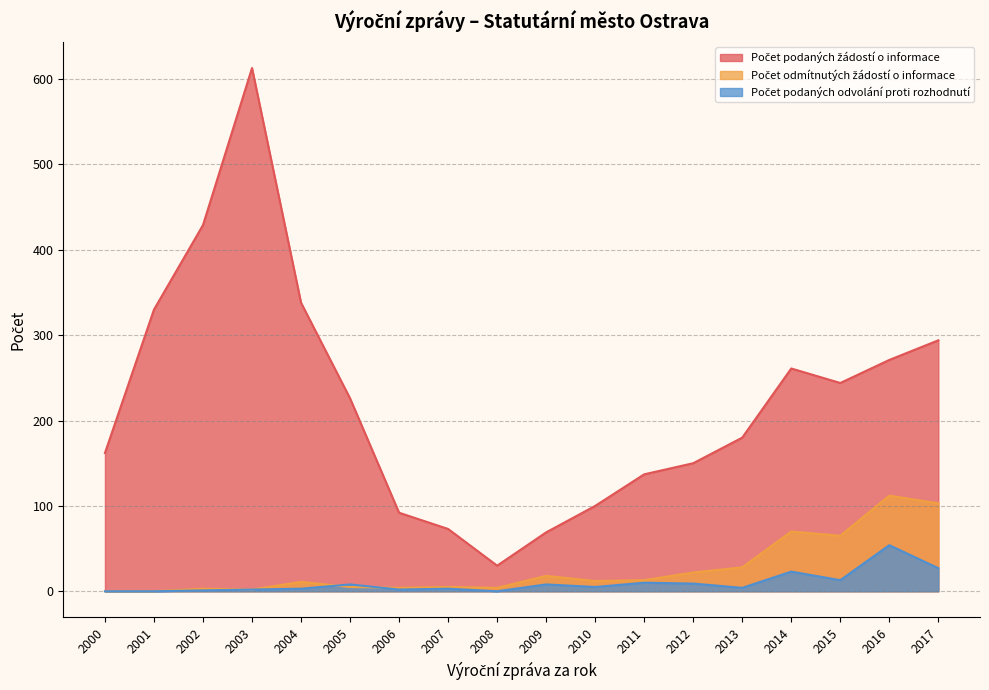

At which category does Počet podaných žádostí o informace reach its first local peak?

2003